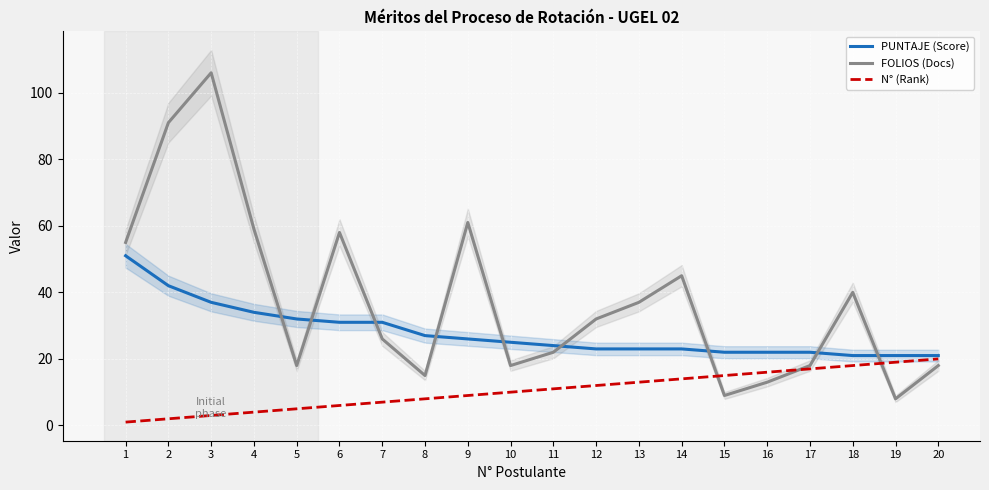

What is the sum of all PUNTAJE (Score) values?

558